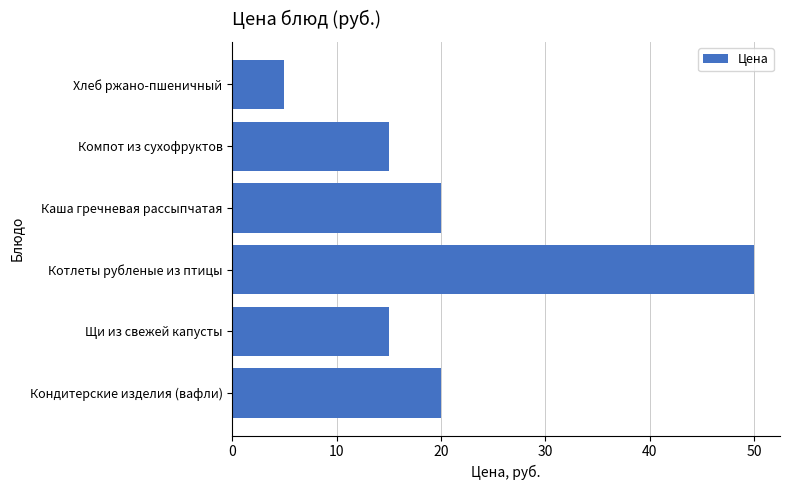

Which label corresponds to the smallest value in the chart?

Хлеб ржано-пшеничный